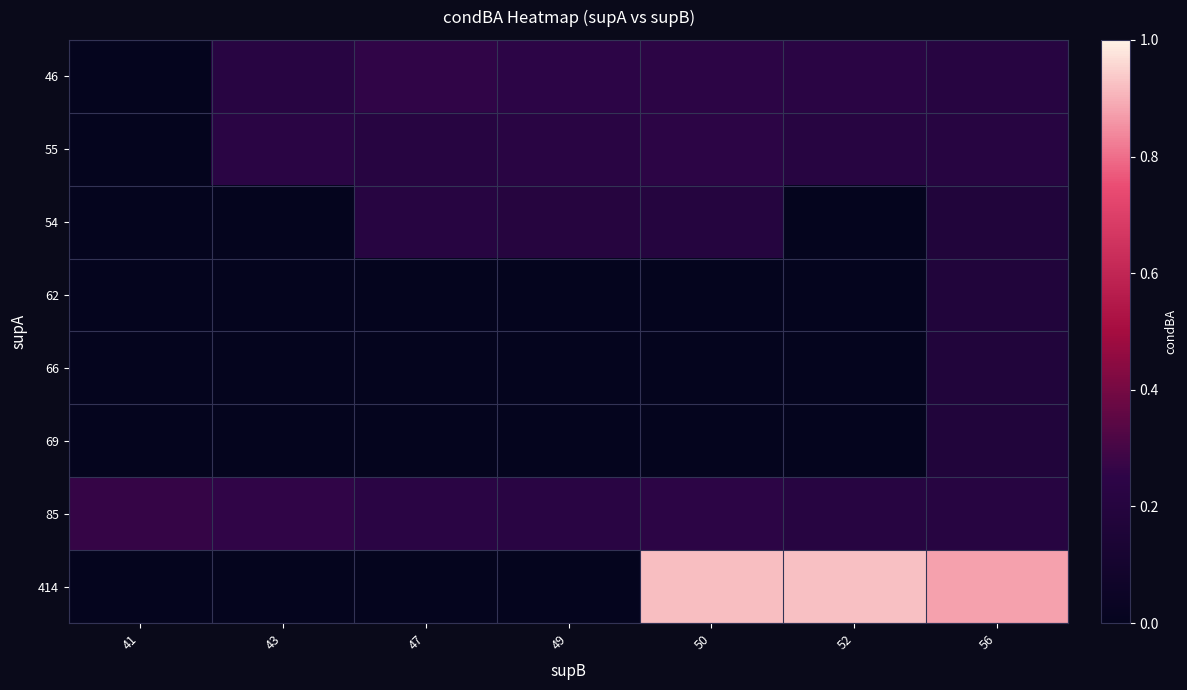

Rank the series by their maximum value, from lowest to highest.

62, 66, 69, 54, 55, 46, 85, 414